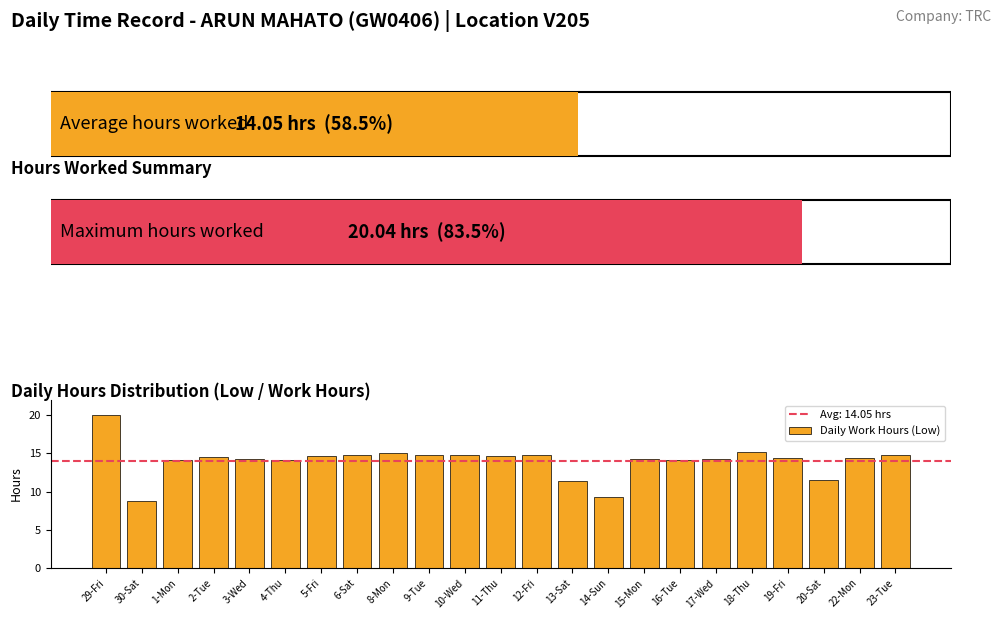

What is the approximate value at 6-Sat?

14.8